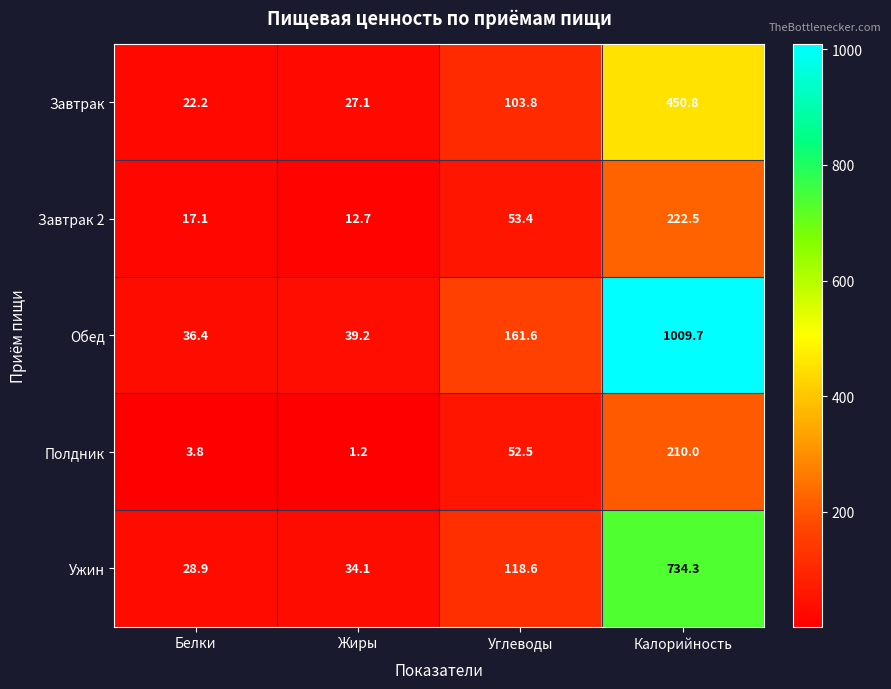

At which label does Завтрак reach its minimum?

Белки